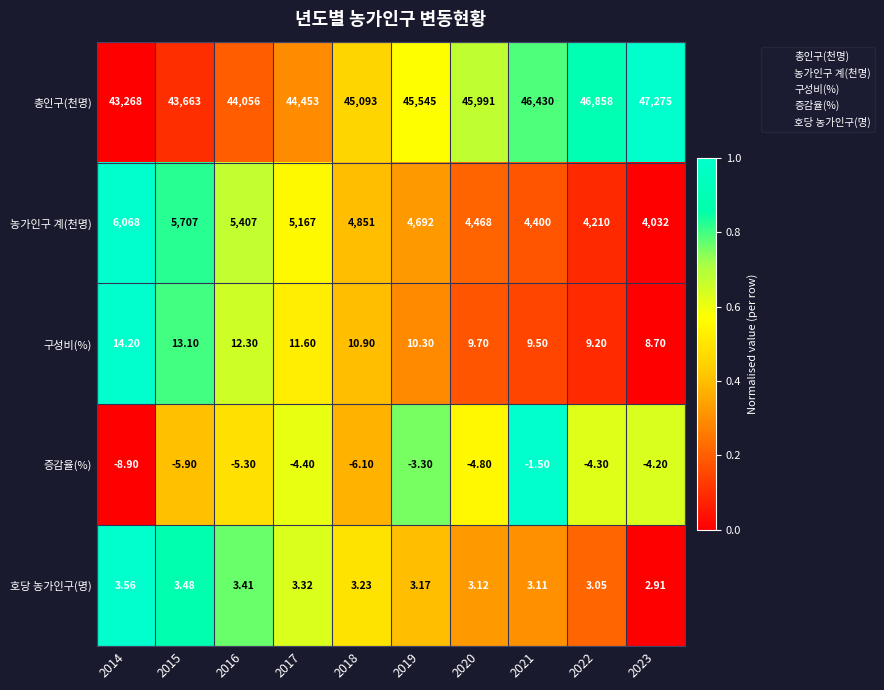

List the series in order of their peak value, lowest first.

증감율(%), 호당 농가인구(명), 구성비(%), 농가인구 계(천명), 총인구(천명)